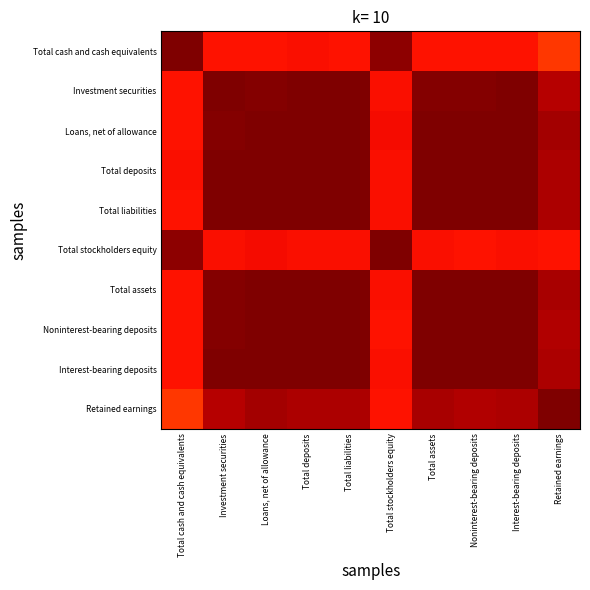

At Total liabilities, list the series in order from smallest to largest.

Total cash and cash equivalents, Total stockholders equity, Retained earnings, Investment securities, Interest-bearing deposits, Loans, net of allowance, Noninterest-bearing deposits, Total assets, Total deposits, Total liabilities